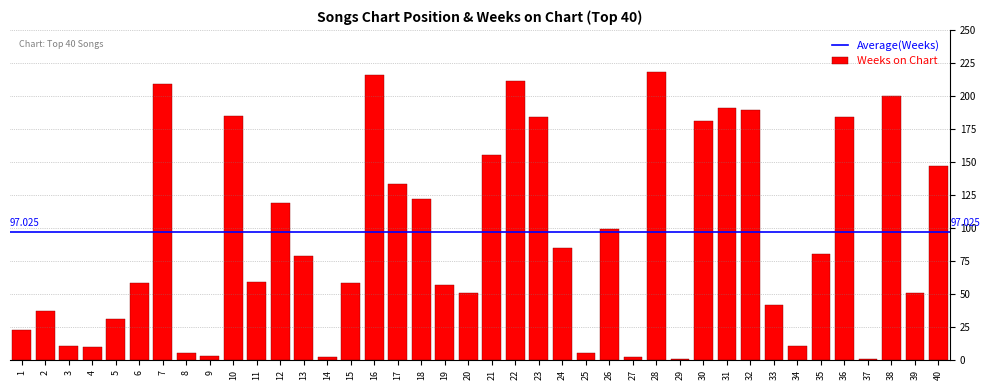

What is the difference between the second highest and minimum values?

215